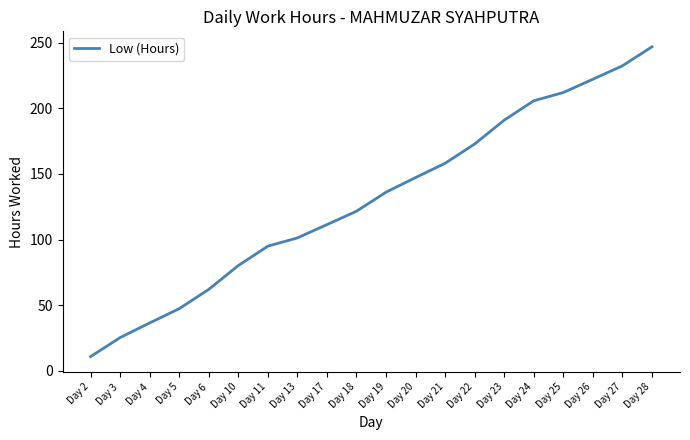

Which label corresponds to the largest value in the chart?

Day 28